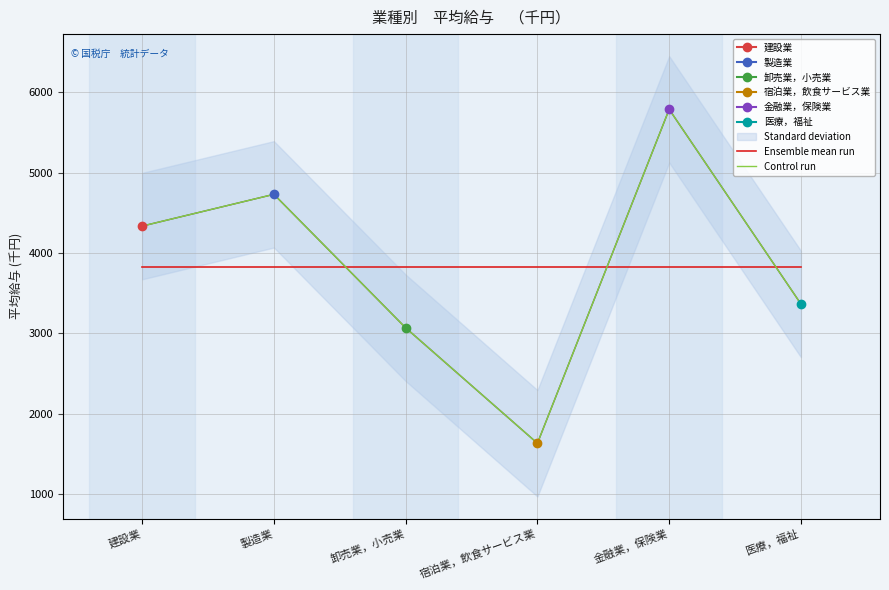

True or false: Control run has a value of 1920.6 at 建設業.

False